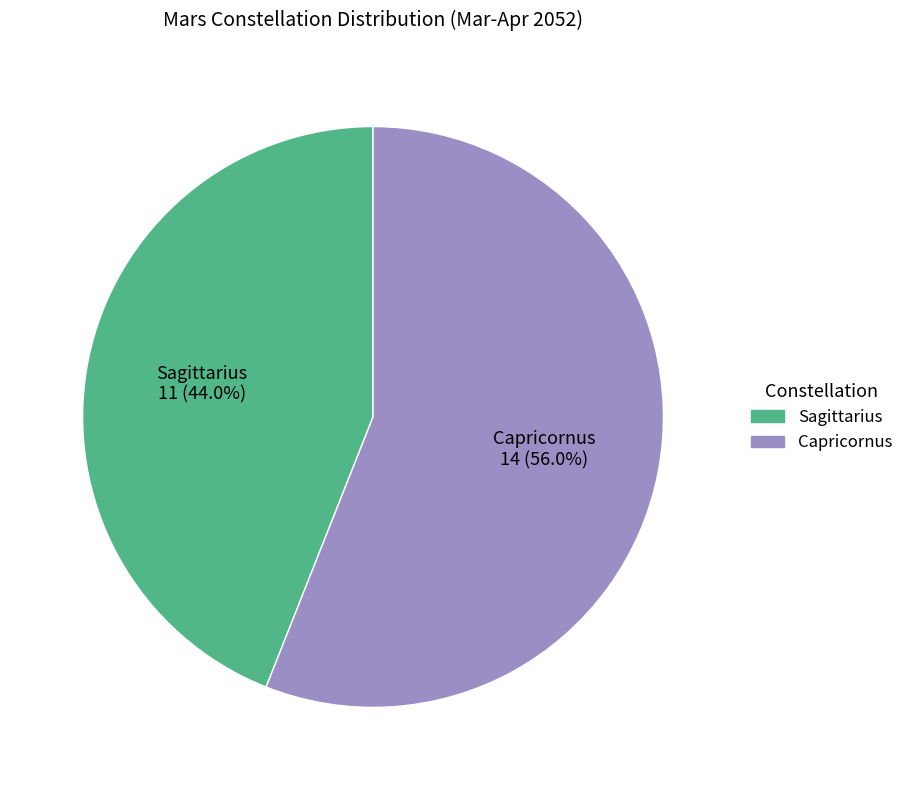

Is the sum of Sagittarius and Capricornus greater than half?

Yes